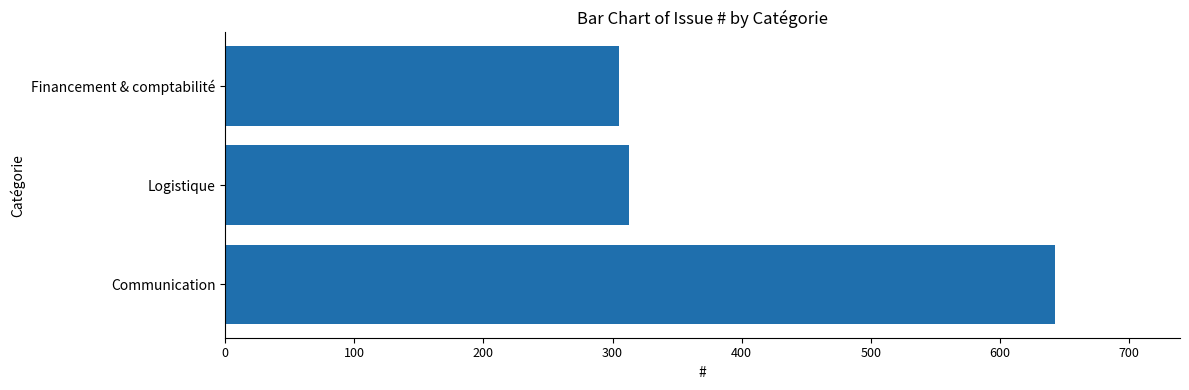

List the labels in order of value, largest first.

Communication, Logistique, Financement & comptabilité